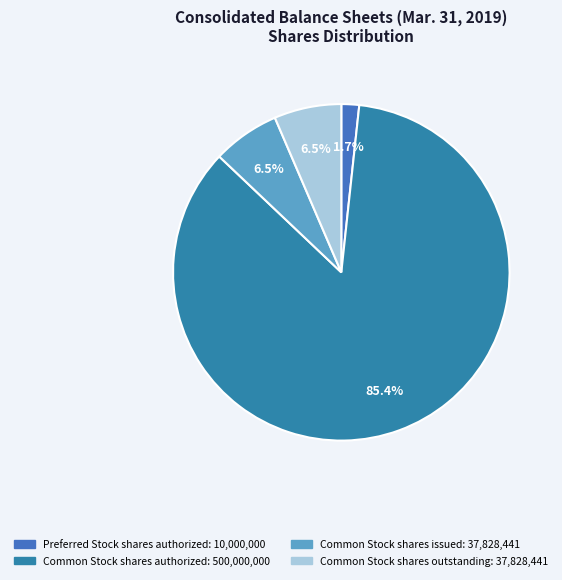

Combined, what portion of the pie is Common Stock shares outstanding and Common Stock shares authorized?

91.8%